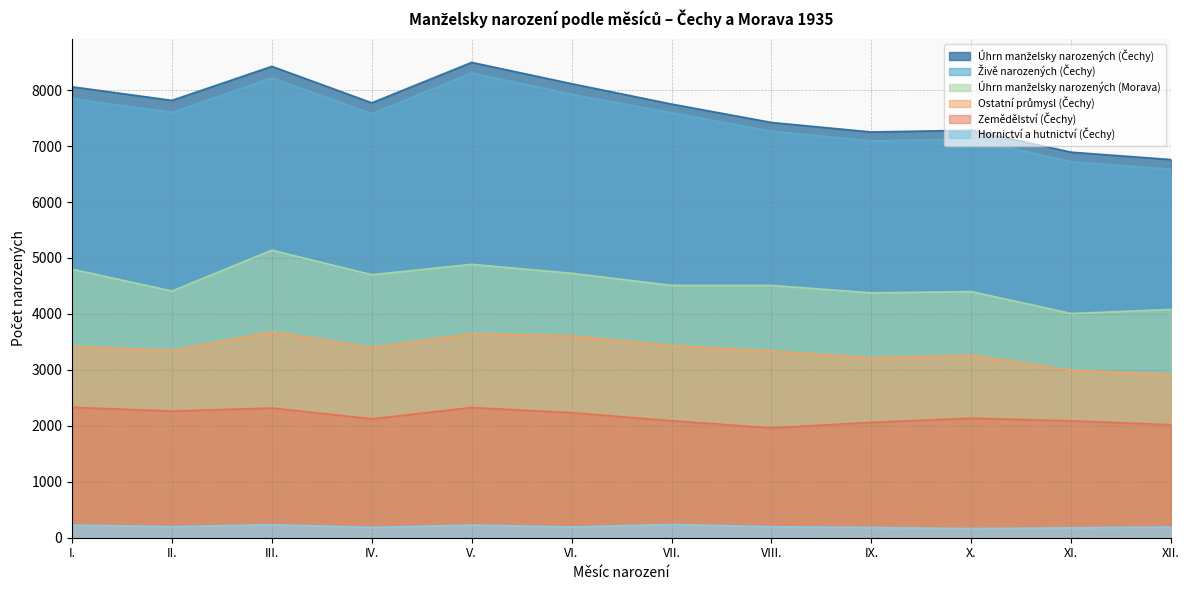

Where is the first local maximum for Úhrn manželsky narozených (Morava)?

III.